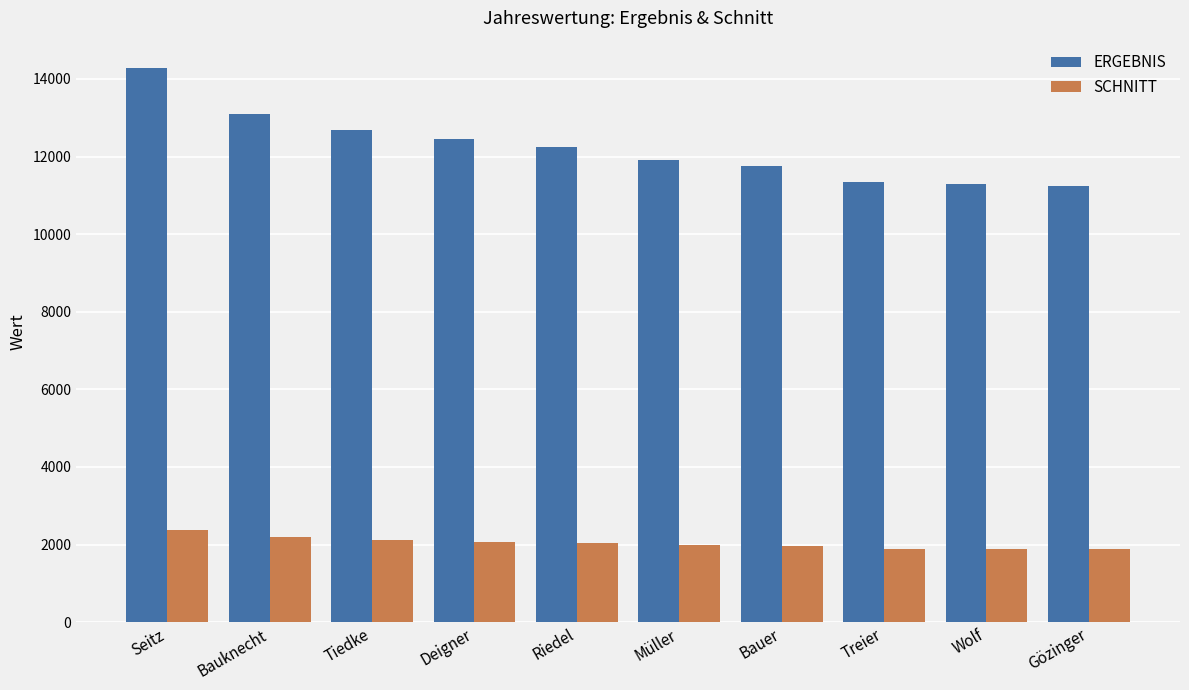

What is the average value of the SCHNITT series?

2038